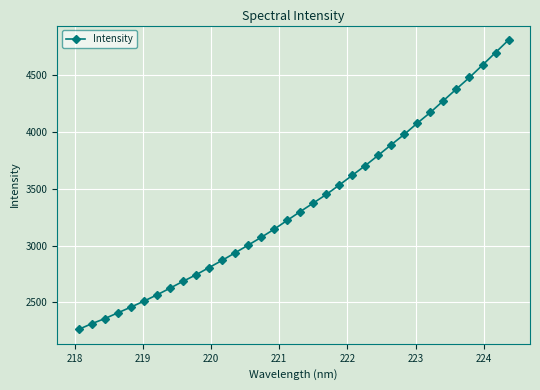

What is the difference between the maximum and minimum values?

2549.0